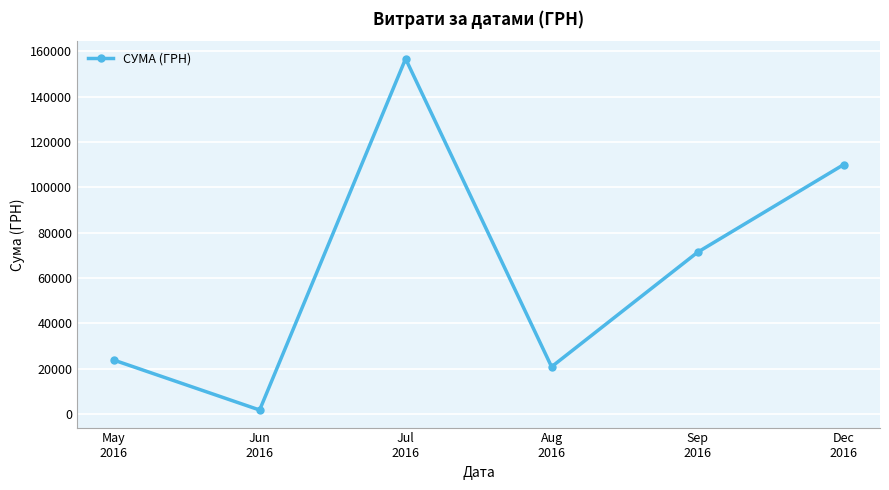

True or false: the data shows 23794.2 at May
2016.

True